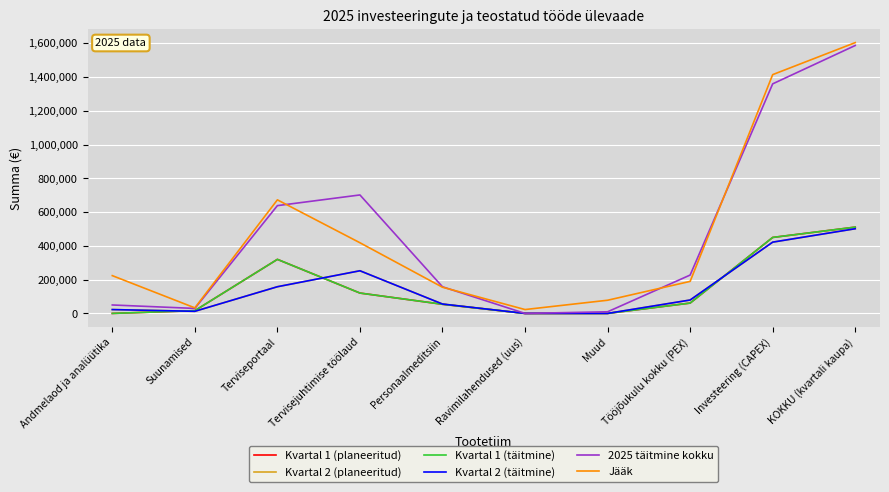

How many interior local valleys does the Kvartal 2 (planeeritud) series have?

1